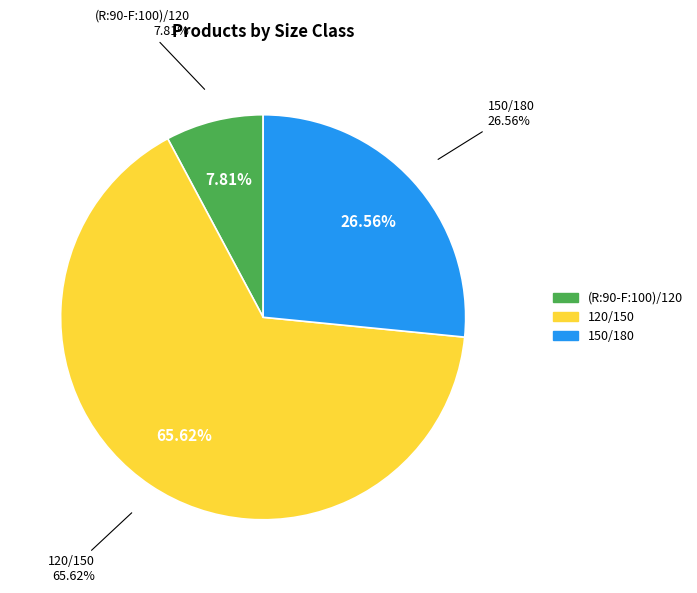

How much of the chart is everything except 150/180?

73.4%